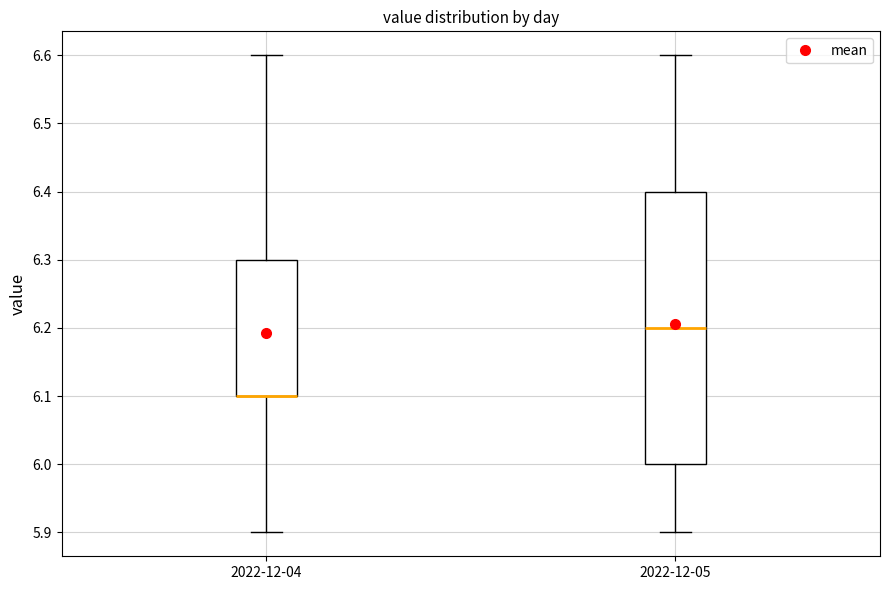

Reading left to right, read every box against the y-axis: the position of its median line, the range the box covers, and the ends of its whiskers. The values are not printed on the chart, so give them approximately, as read against the axis.

2022-12-04: median 6.1 (drawn on the box's lower edge), box 6.1 to 6.3, whiskers 5.9 to 6.6
2022-12-05: median 6.2, box 6.0 to 6.4, whiskers 5.9 to 6.6